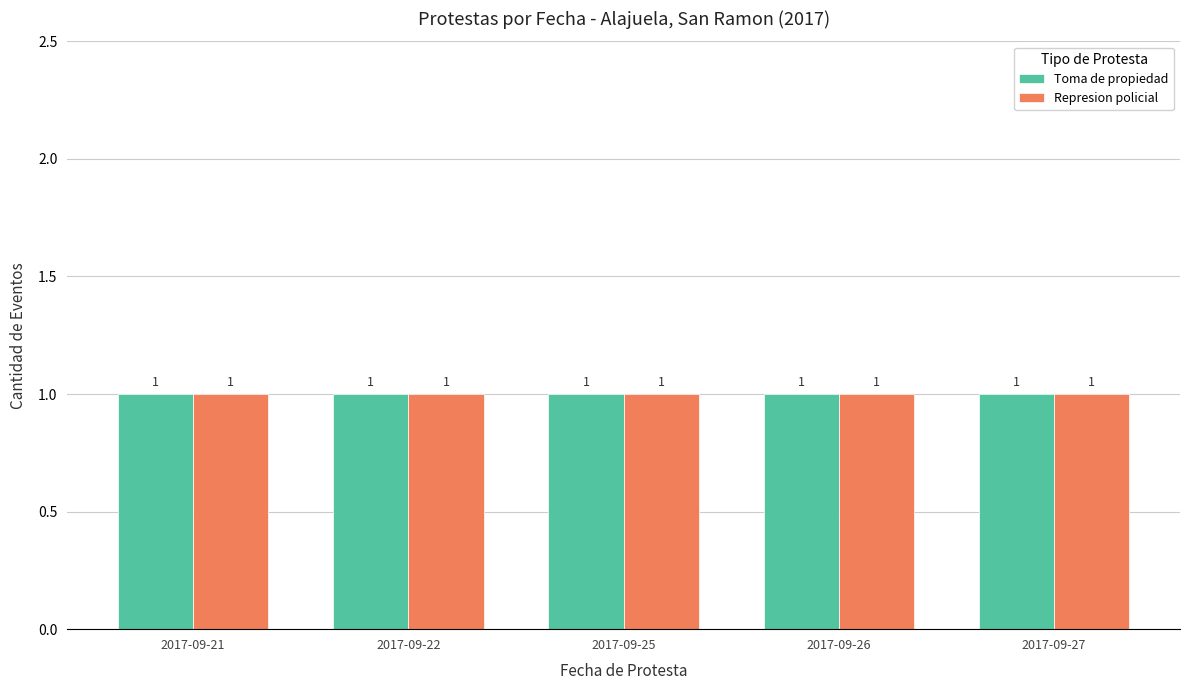

How many groups of bars are there?

5